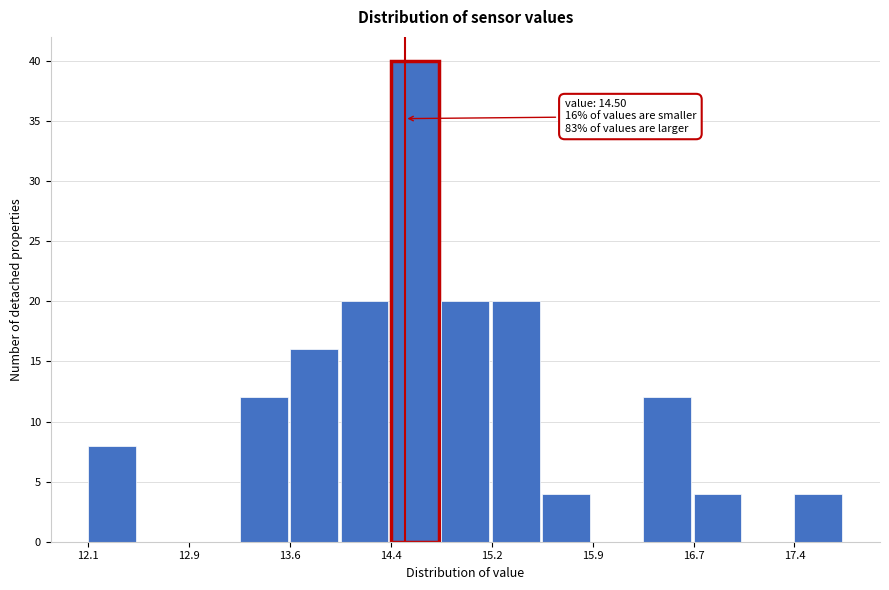

Around what value on the x-axis is the tallest bar? Give the approximate position of its centre, as read against the axis.

14.6